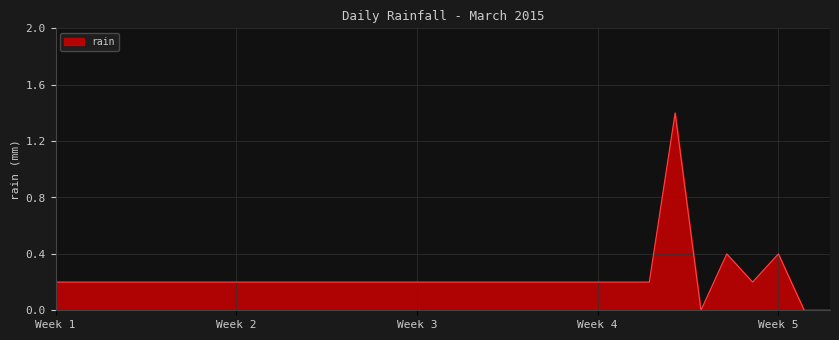

What is the greatest value displayed?

1.4